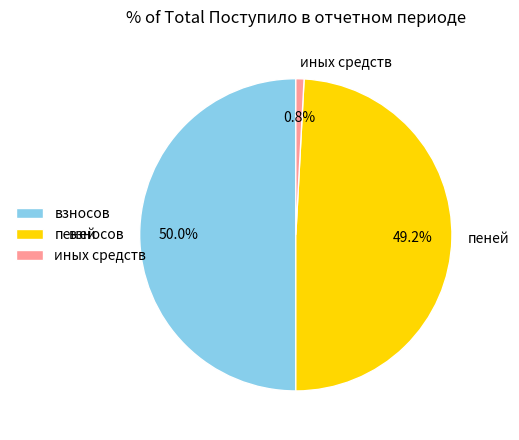

Which has a higher value, взносов or пеней?

взносов